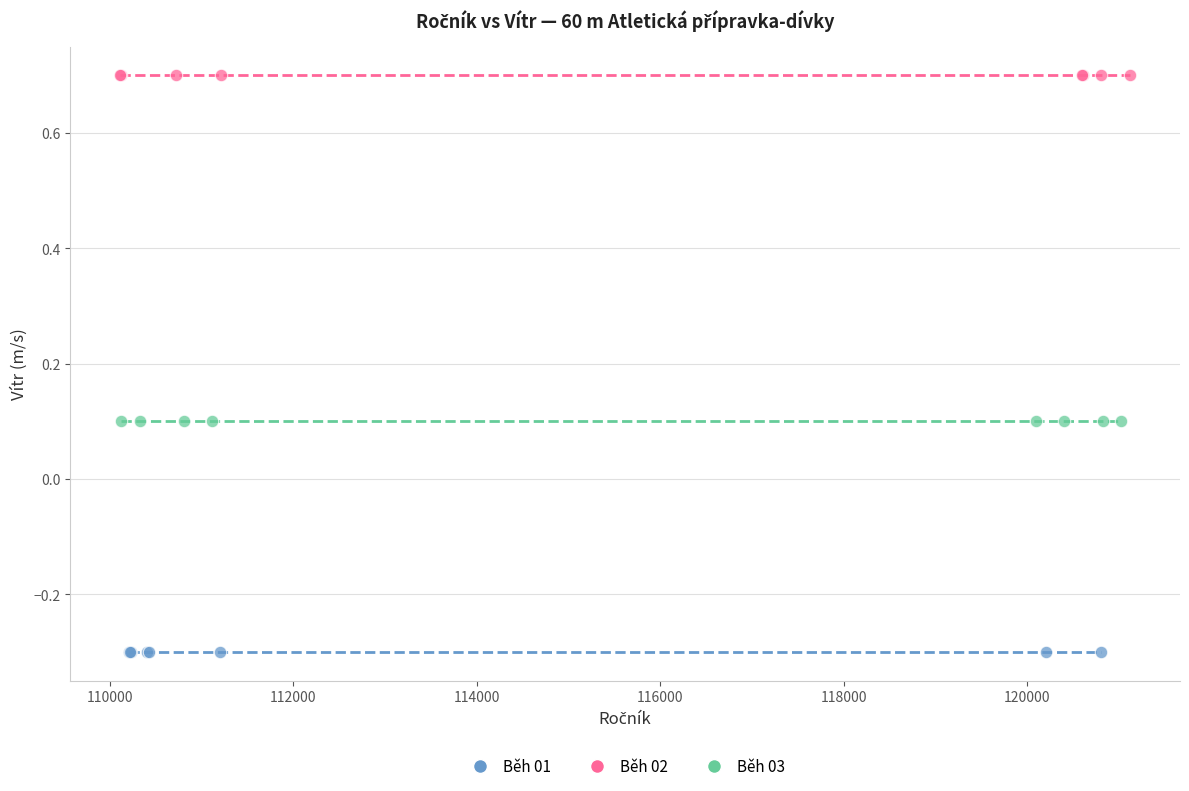

Which series reaches the maximum Y coordinate?

Běh 02